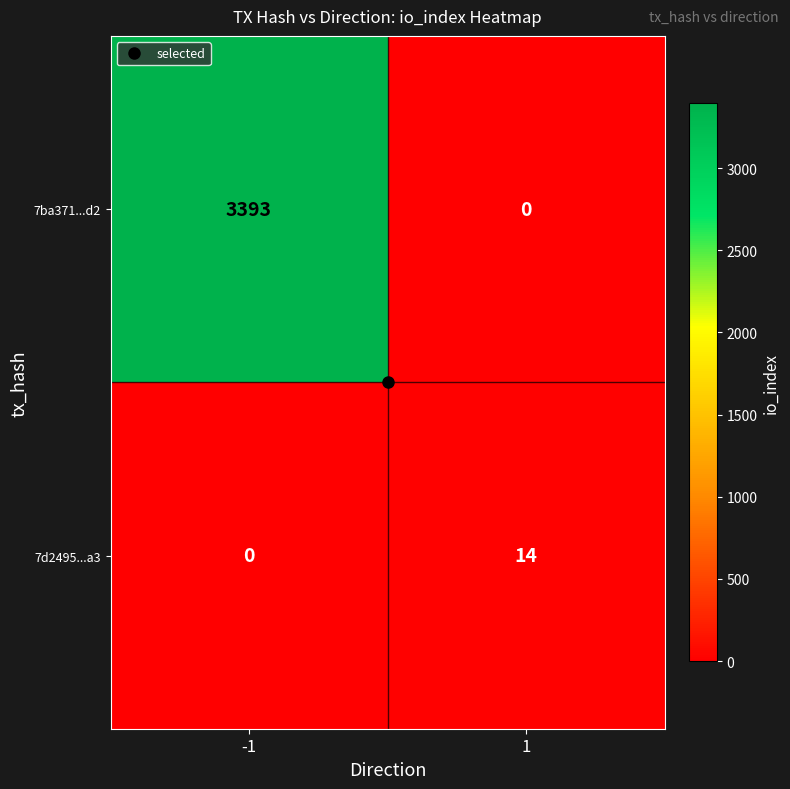

Which series has the largest total across all categories?

7ba371...d2